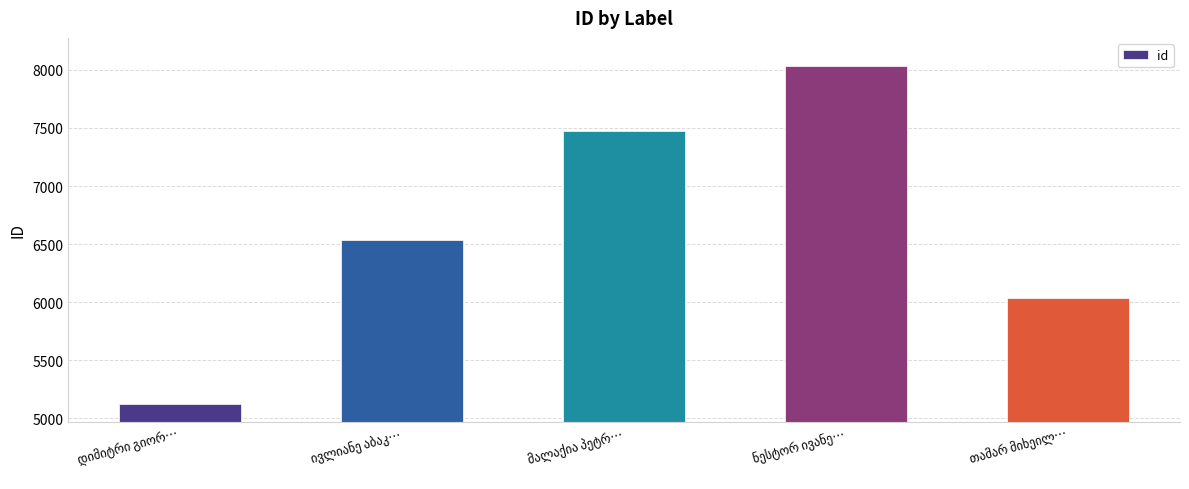

What is the minimum value shown in the chart?

5122